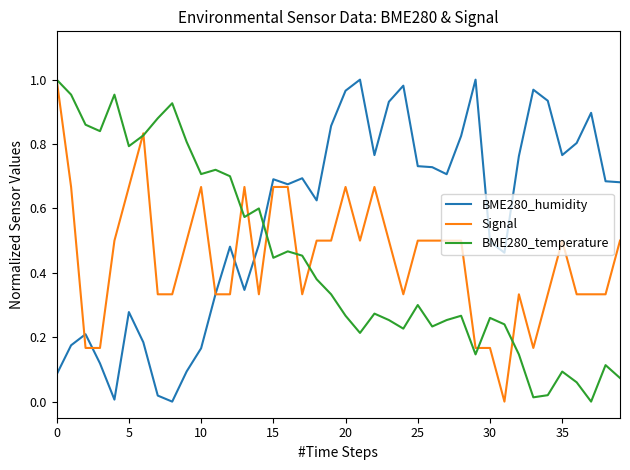

What is the sum of all BME280_temperature values?

17.7